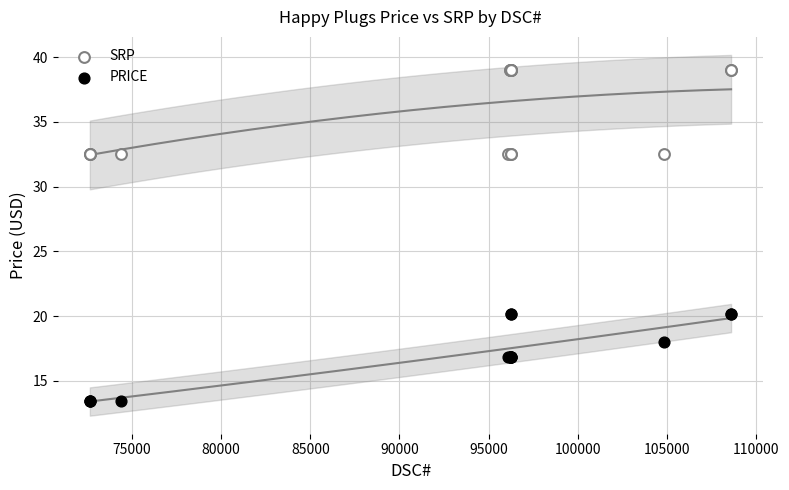

Which series reaches the maximum Y coordinate?

SRP